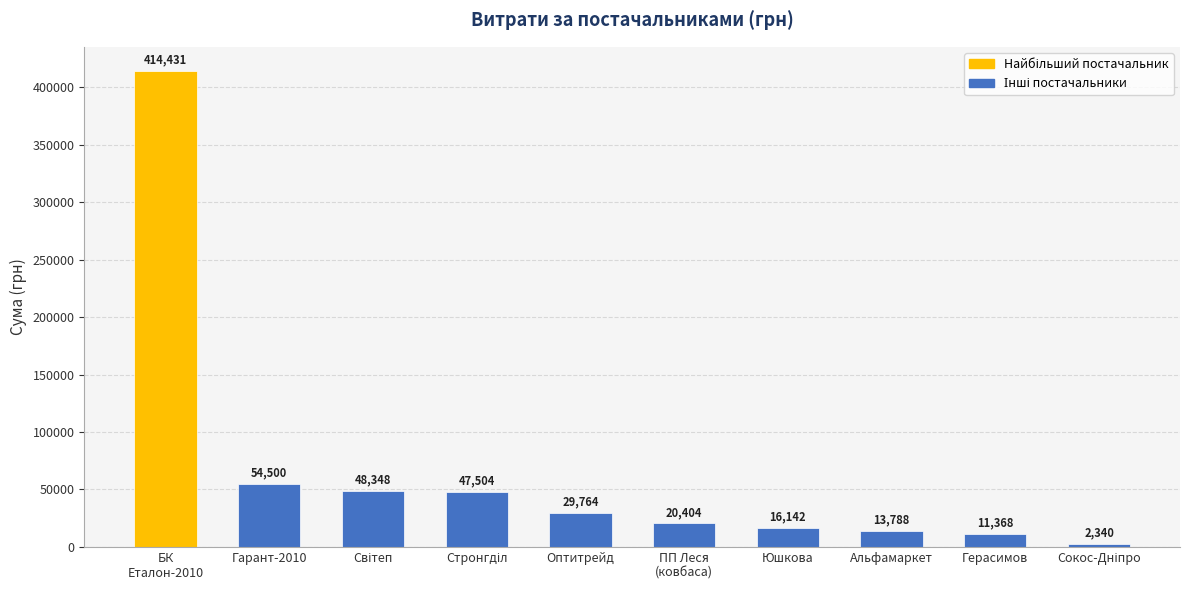

What is the average value?

65858.9